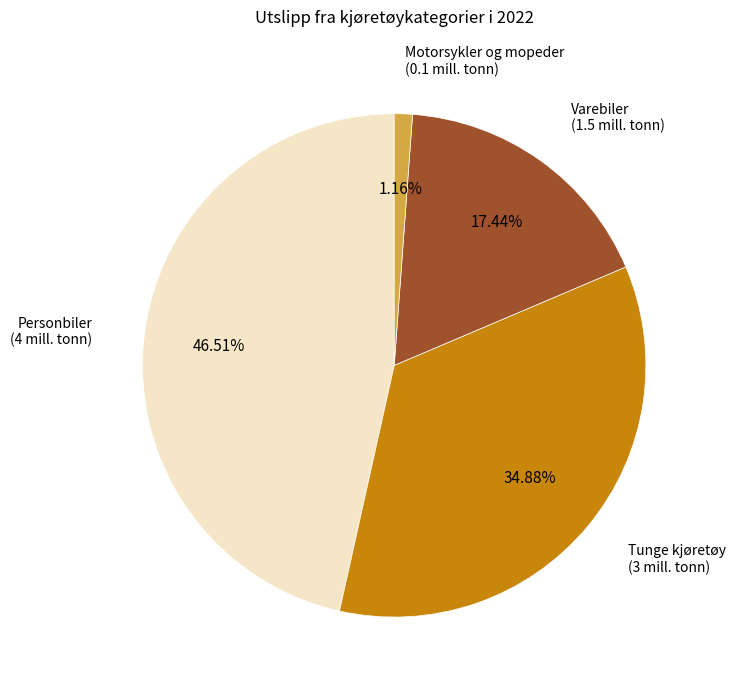

Is there a majority slice in this chart?

No